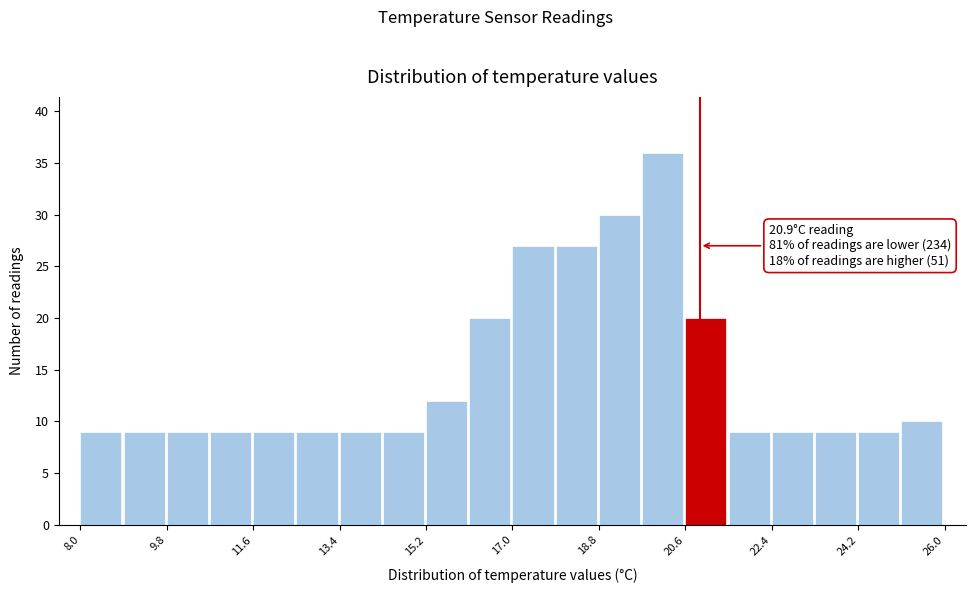

Which range on the x-axis has the tallest bar?

19.7 to 20.6